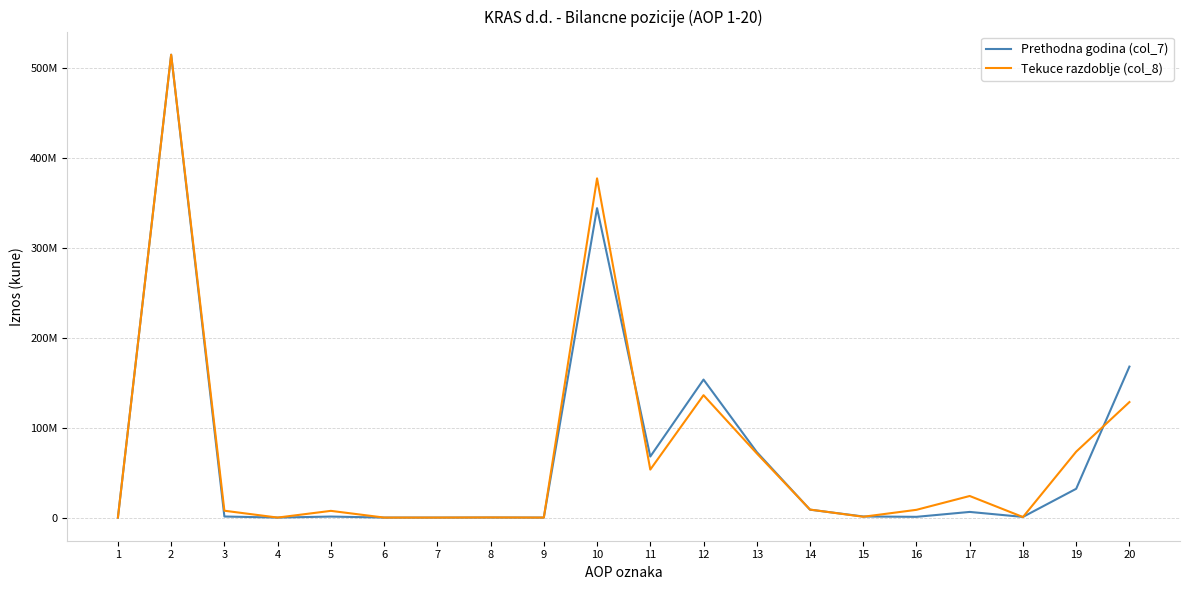

Reading left to right, extract all data points from this chart.

Prethodna godina (col_7): 0	514960004	1190374	0	1127574	0	0	62800	0	344248191	67900565	153521048	72929750	8786994	1220244	831673	6291829	735757	32030331	167968390
Tekuce razdoblje (col_8): 0	514932786	7622612	0	7473112	0	0	149500	0	377359329	53396076	136154198	71417950	8921763	905962	8628841	24013451	602422	73318666	128504765